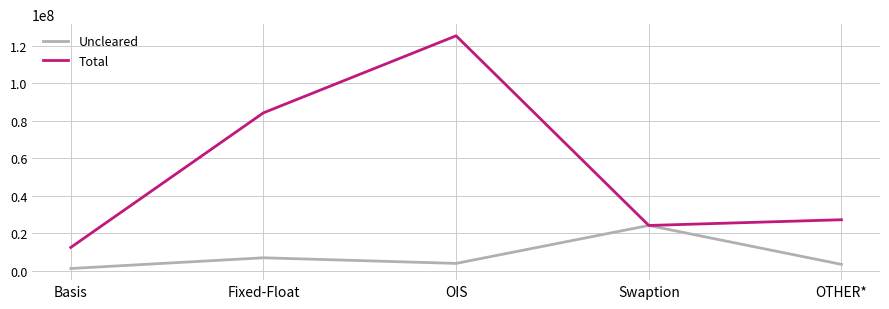

Which series has the largest range (max minus min)?

Total